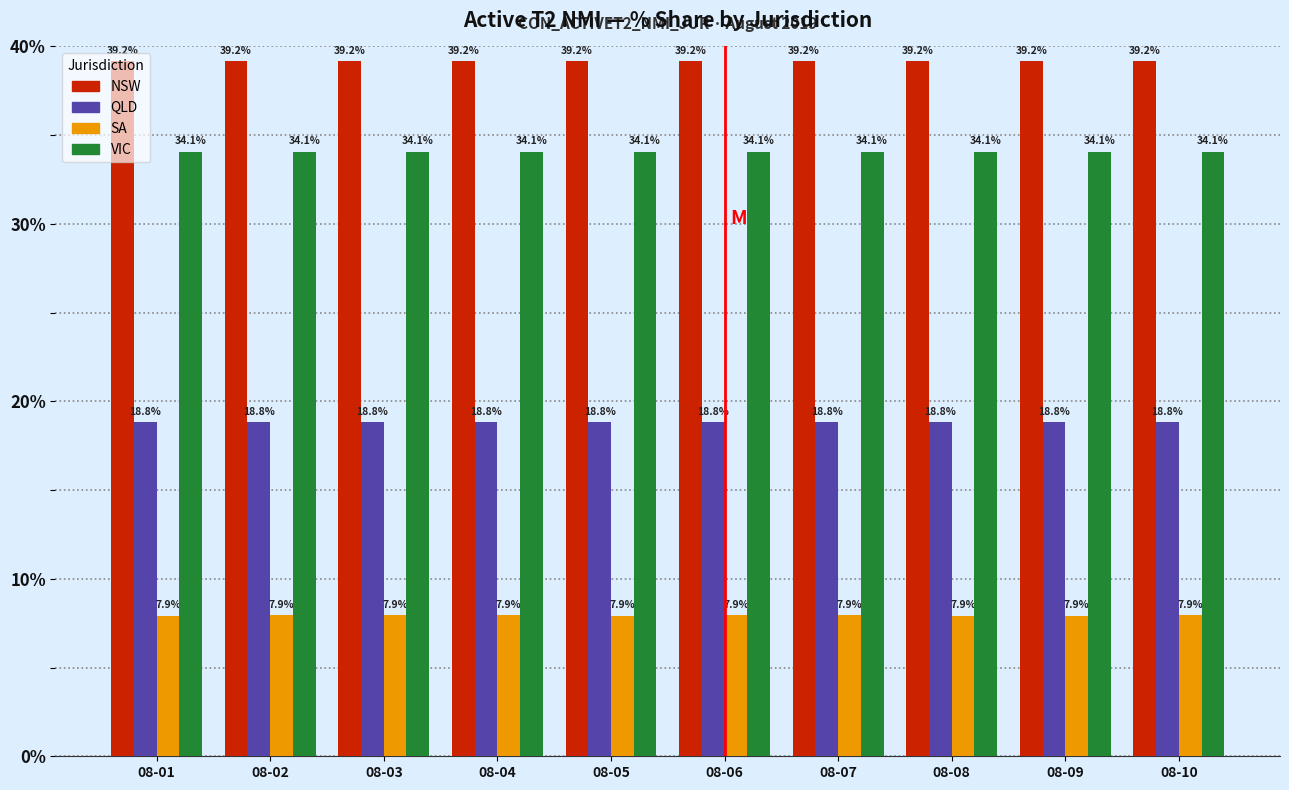

Reading left to right, what are all the values shown in this chart?

NSW: 08-01=39.2	08-02=39.2	08-03=39.2	08-04=39.2	08-05=39.2	08-06=39.2	08-07=39.2	08-08=39.2	08-09=39.2	08-10=39.2
QLD: 08-01=18.8	08-02=18.8	08-03=18.8	08-04=18.8	08-05=18.8	08-06=18.8	08-07=18.8	08-08=18.8	08-09=18.8	08-10=18.8
SA: 08-01=7.9	08-02=7.9	08-03=7.9	08-04=7.9	08-05=7.9	08-06=7.9	08-07=7.9	08-08=7.9	08-09=7.9	08-10=7.9
VIC: 08-01=34.1	08-02=34.1	08-03=34.1	08-04=34.1	08-05=34.1	08-06=34.1	08-07=34.1	08-08=34.1	08-09=34.1	08-10=34.1